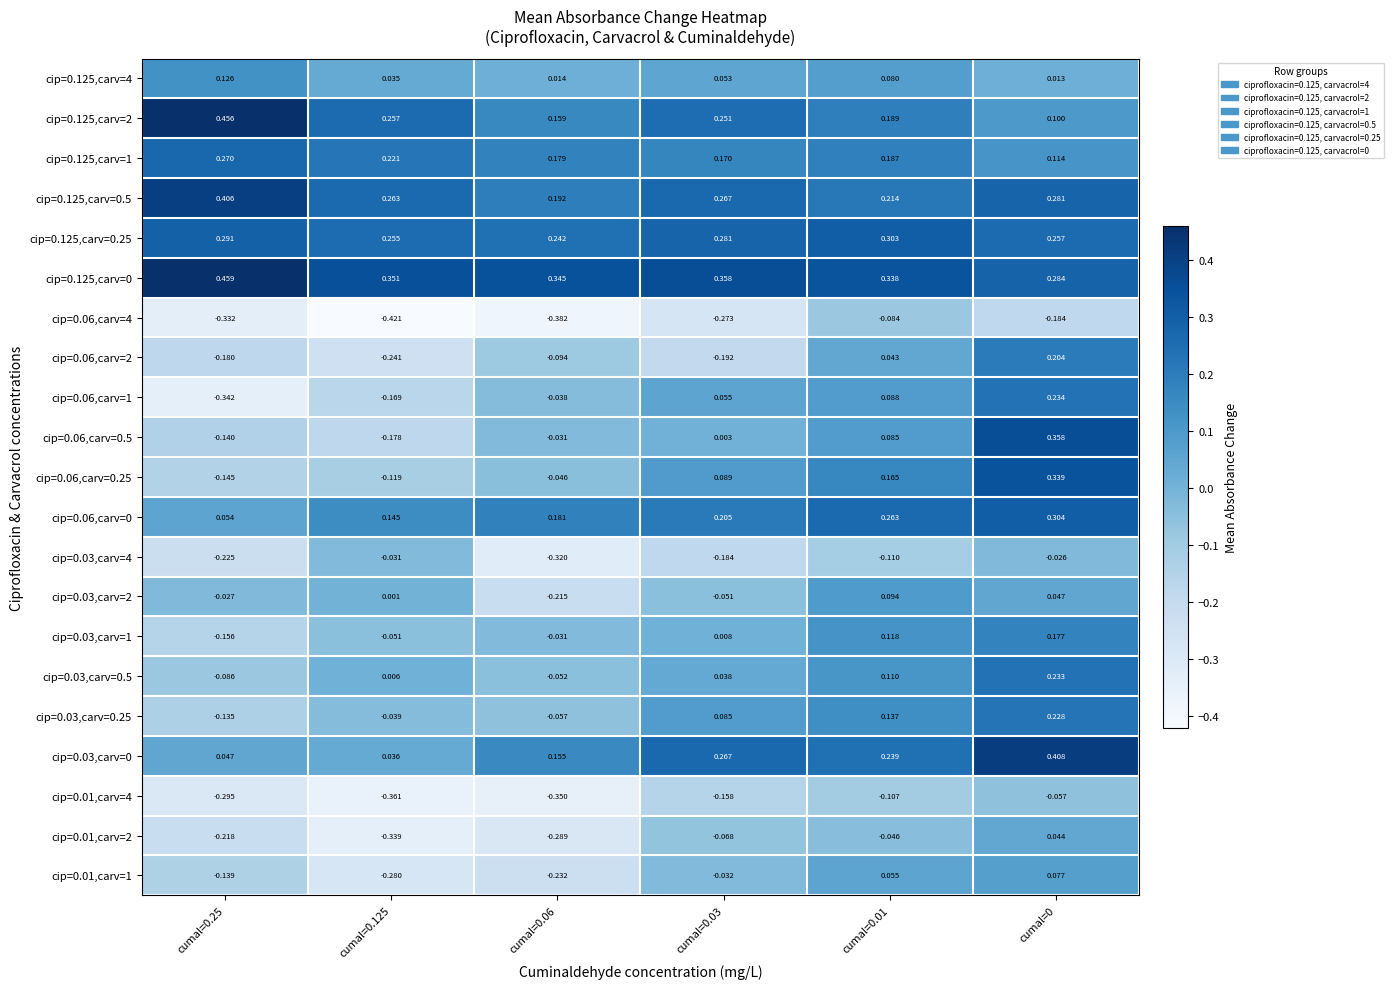

Is the value of cip=0.01,carv=2 at cumal=0.25 greater than the value of cip=0.125,carv=0.5 at cumal=0.01?

No